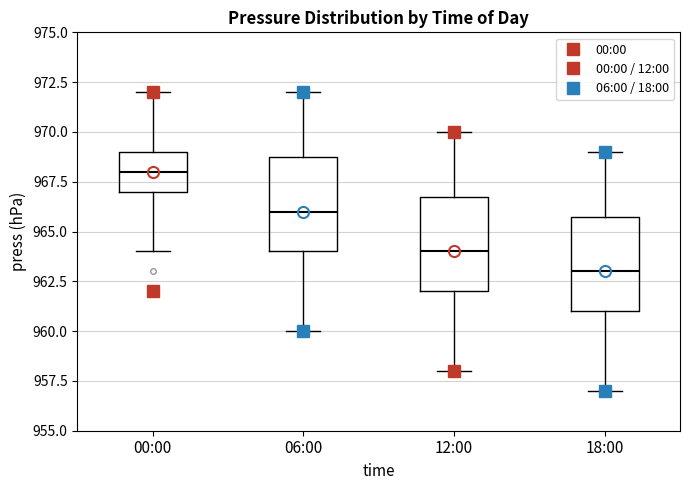

Reading left to right, transcribe this box plot: for each box, give where its median line is, the range the box spans, and where its two whiskers end, as read against the y-axis. The values are not printed on the chart, so give them approximately, as read against the axis.

00:00: median 968, box 967 to 969, whiskers 964 to 972
06:00: median 966, box 964 to 969, whiskers 960 to 972
12:00: median 964, box 962 to 967, whiskers 958 to 970
18:00: median 963, box 961 to 966, whiskers 957 to 969